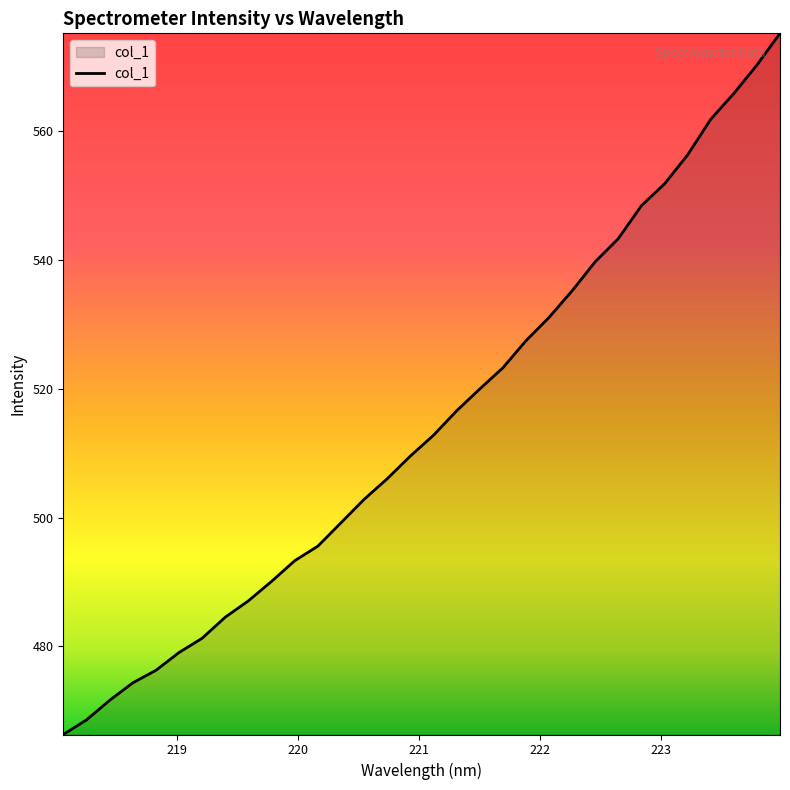

What is the difference between the maximum and minimum values?

108.7